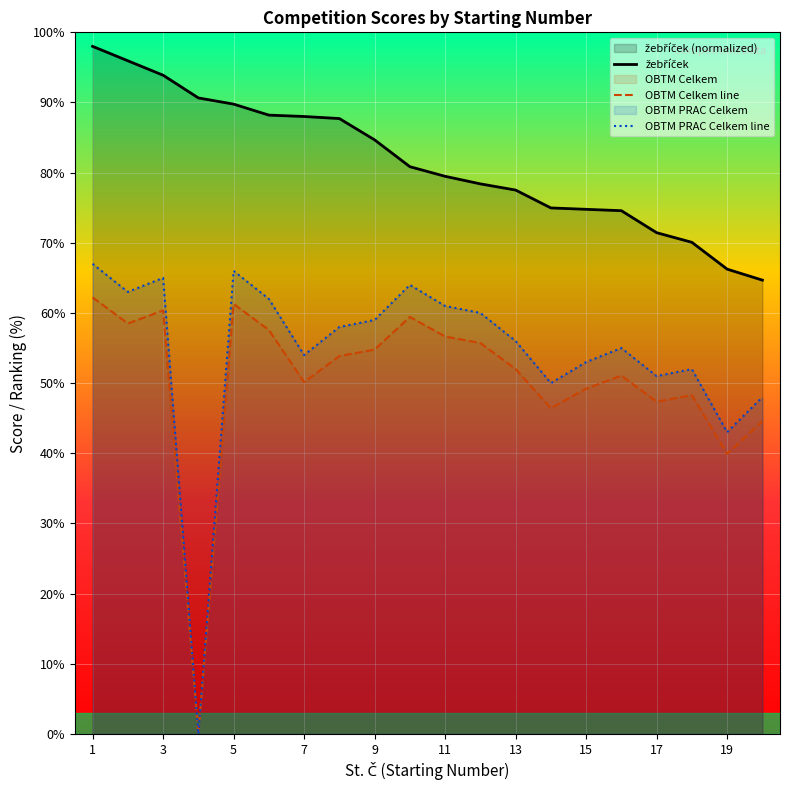

Which series has the widest spread of values?

OBTM PRAC Celkem line